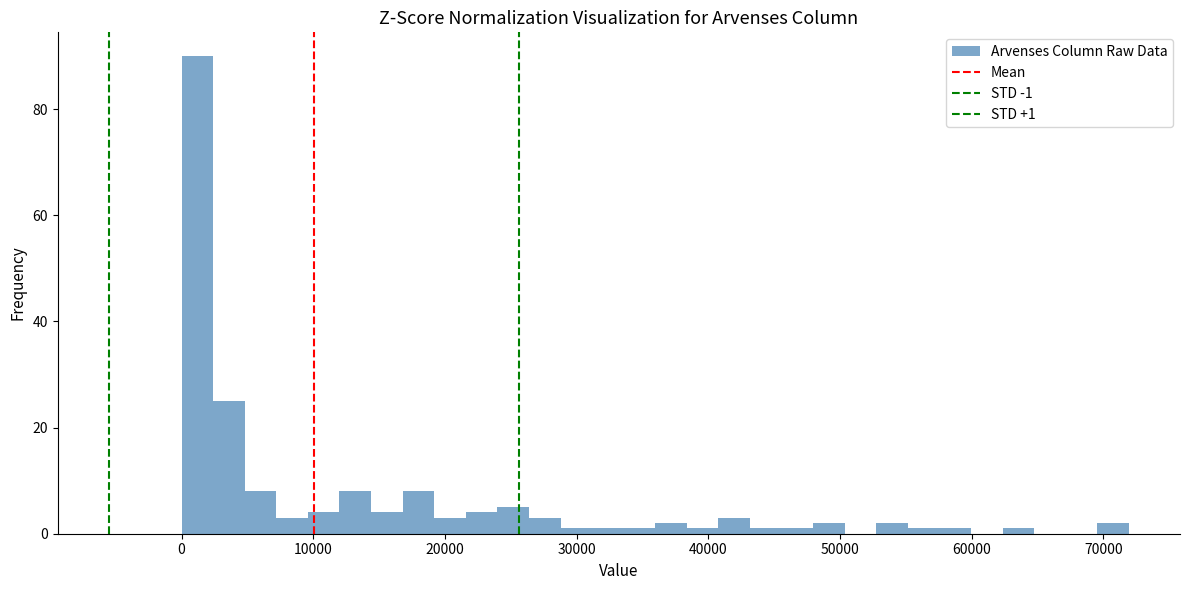

Read against the x-axis, roughly where is the centre of the tallest bar?

1000